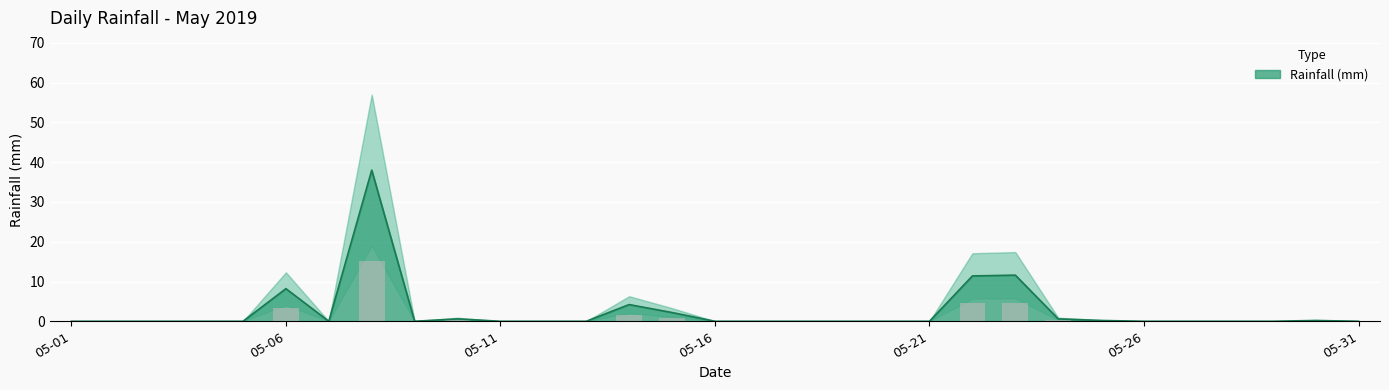

The value at 2019-05-17 is 0.0. True or false?

True